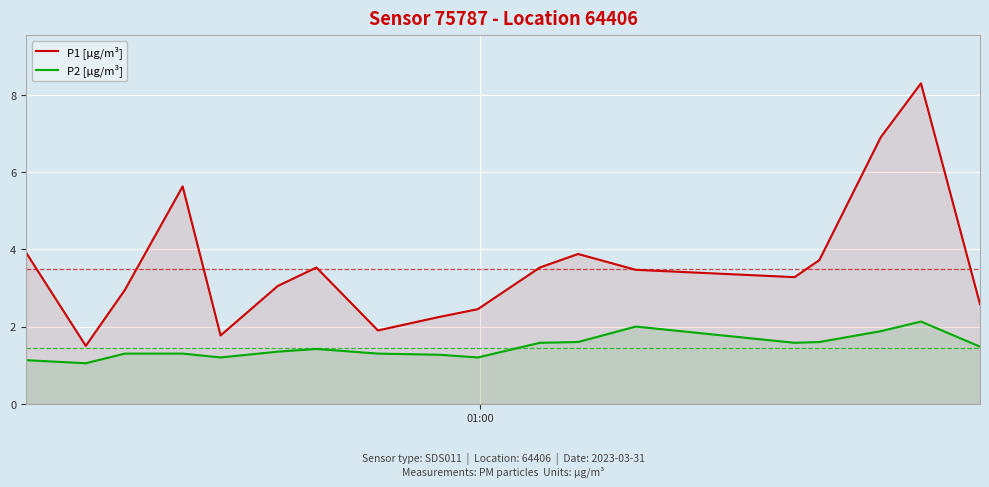

In P2 [µg/m³], how many points are lower than both neighbors (excluding endpoints)?

4